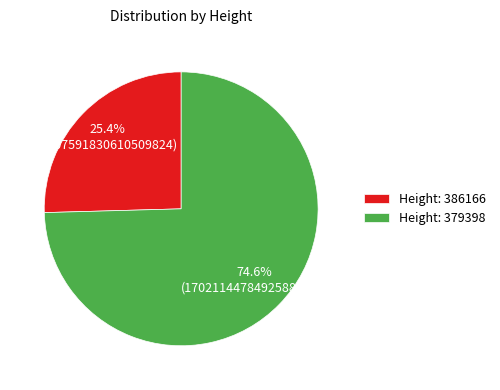

Which has a higher value, Height: 379398 or Height: 386166?

Height: 379398